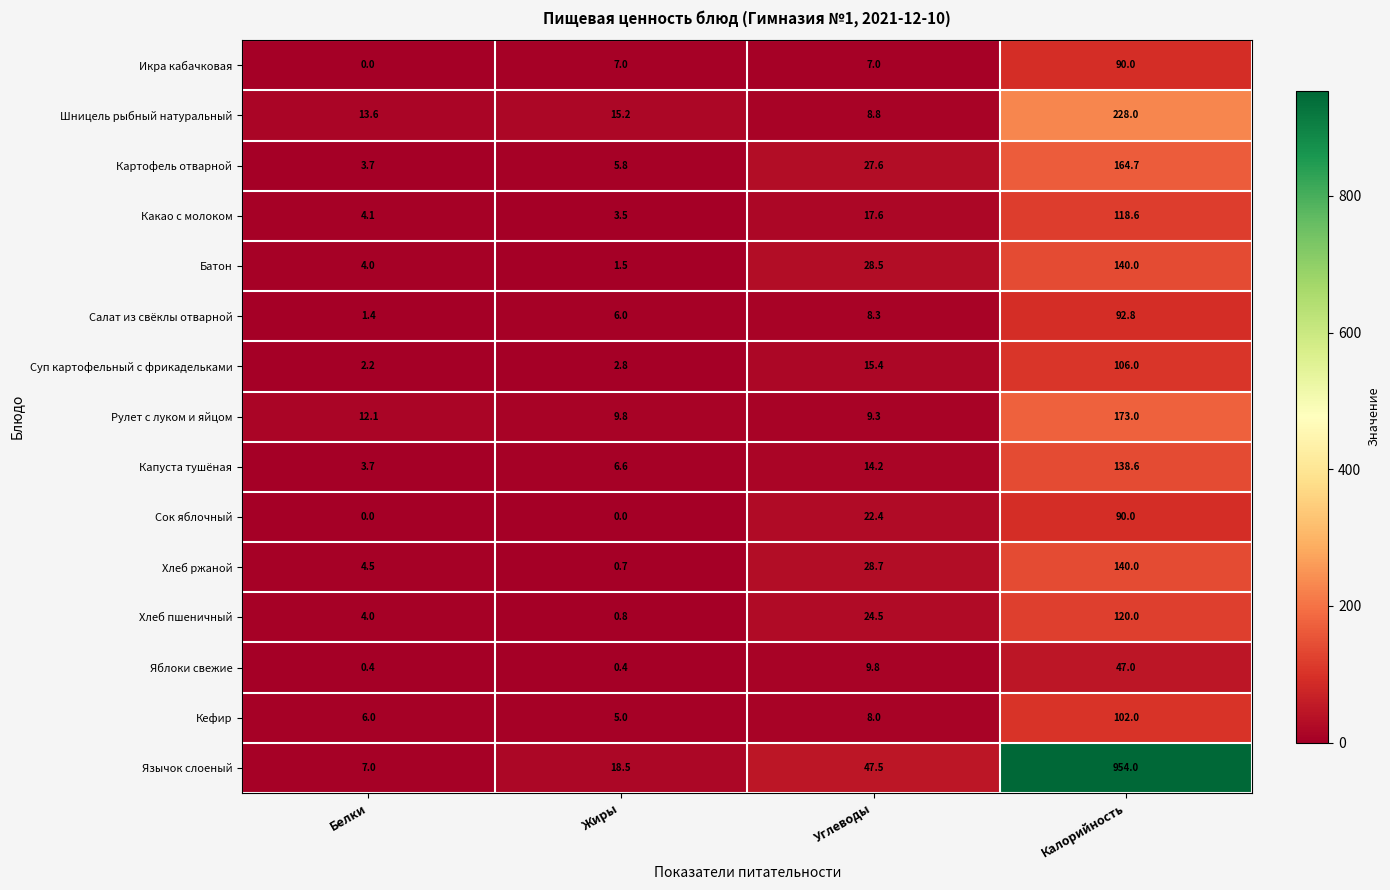

What is the difference between the highest and lowest values at Жиры?

18.5